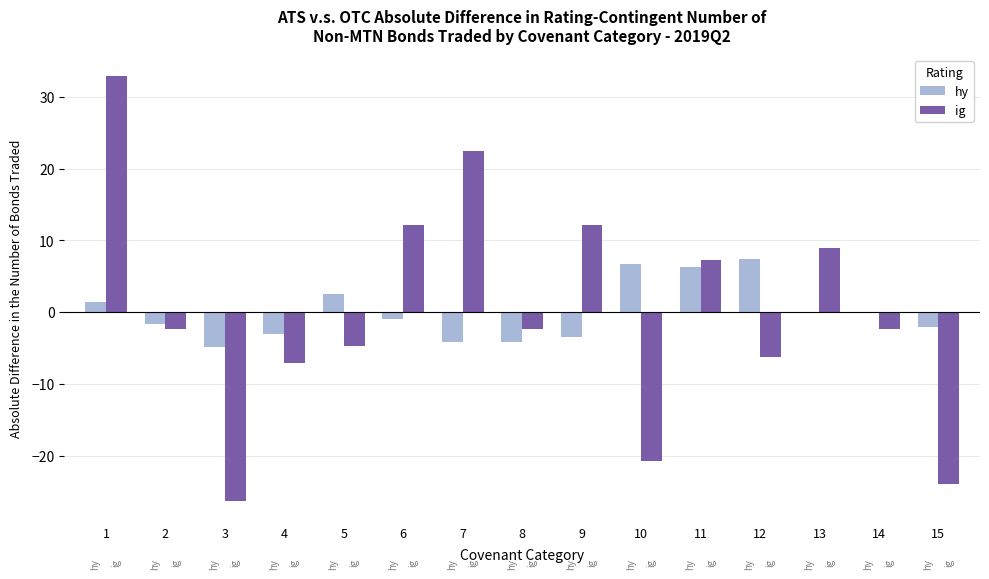

What is the greatest value displayed?

32.9